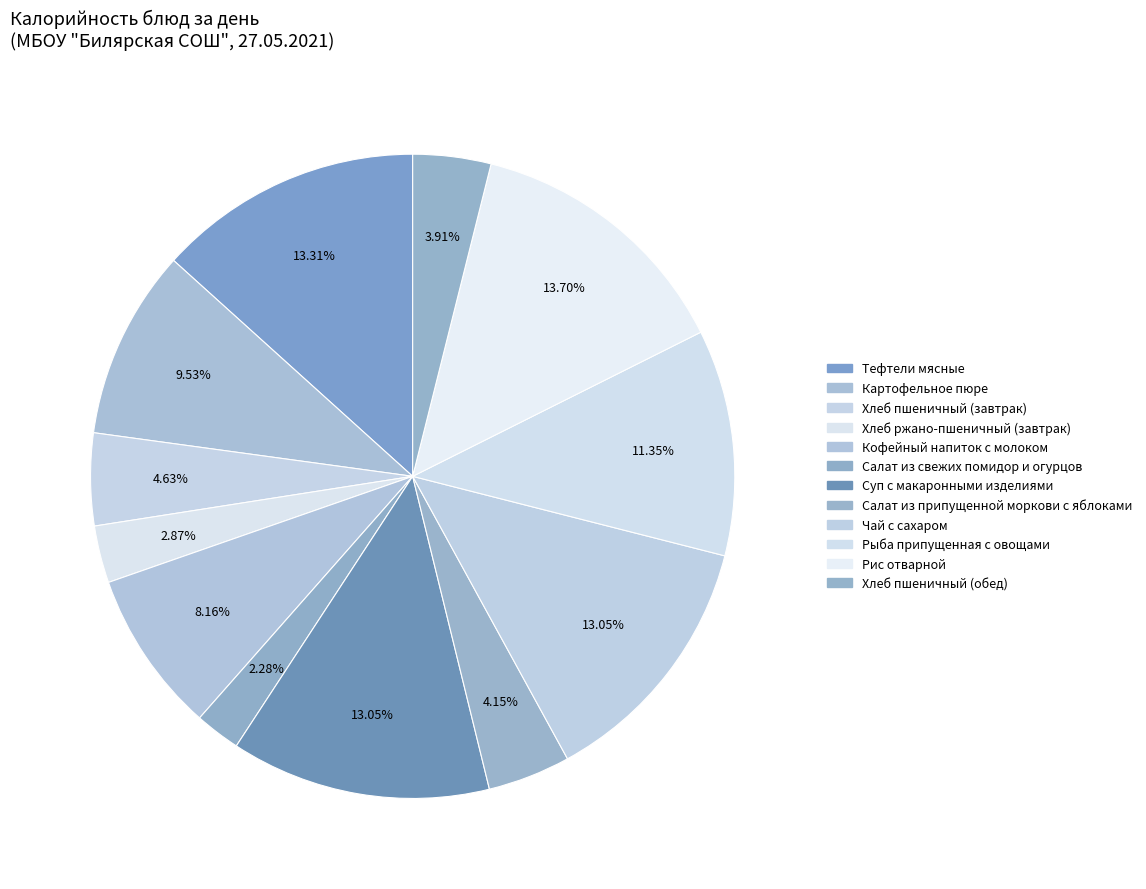

Rank the categories by value from lowest to highest.

Салат из свежих помидор и огурцов, Хлеб ржано-пшеничный (завтрак), Хлеб пшеничный (обед), Салат из припущенной моркови с яблоками, Хлеб пшеничный (завтрак), Кофейный напиток с молоком, Картофельное пюре, Рыба припущенная с овощами, Суп с макаронными изделиями, Чай с сахаром, Тефтели мясные, Рис отварной